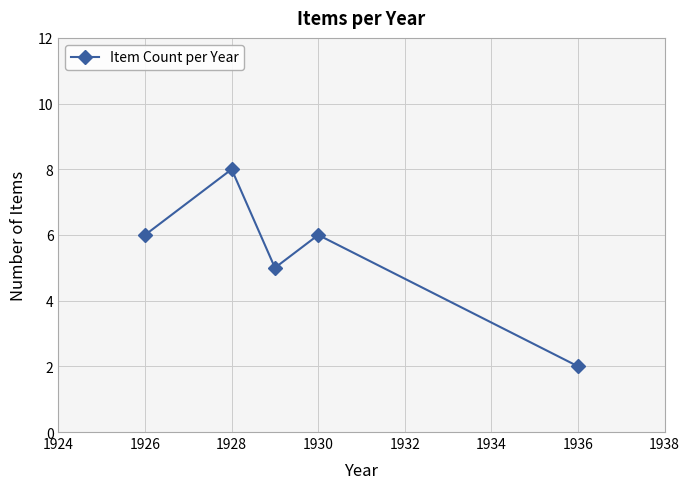

How many lines are shown in the chart?

1